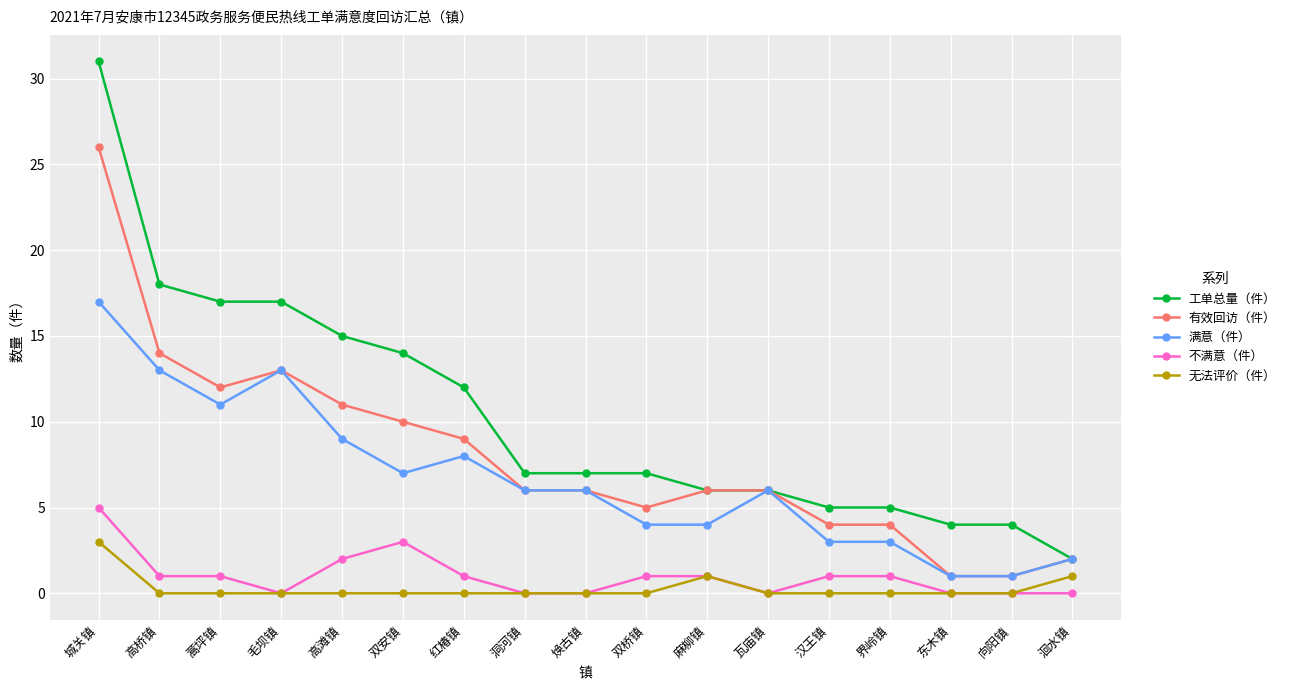

What is the difference between the highest and lowest values at 焕古镇?

7